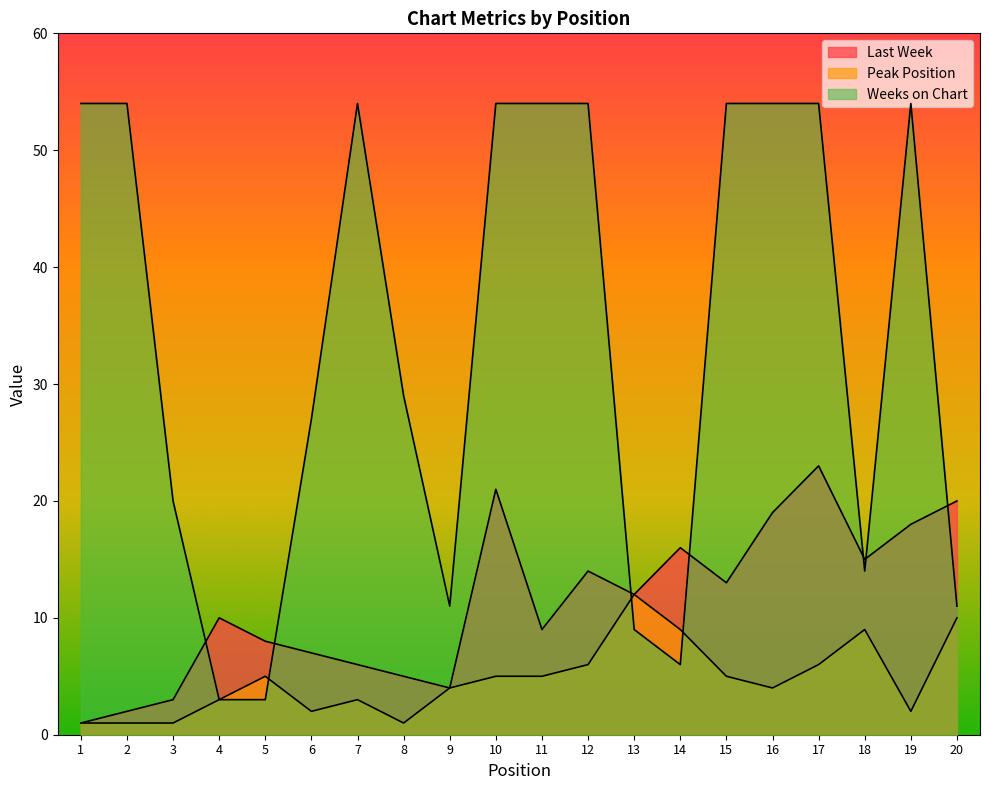

How many interior local peaks does the Peak Position series have?

4